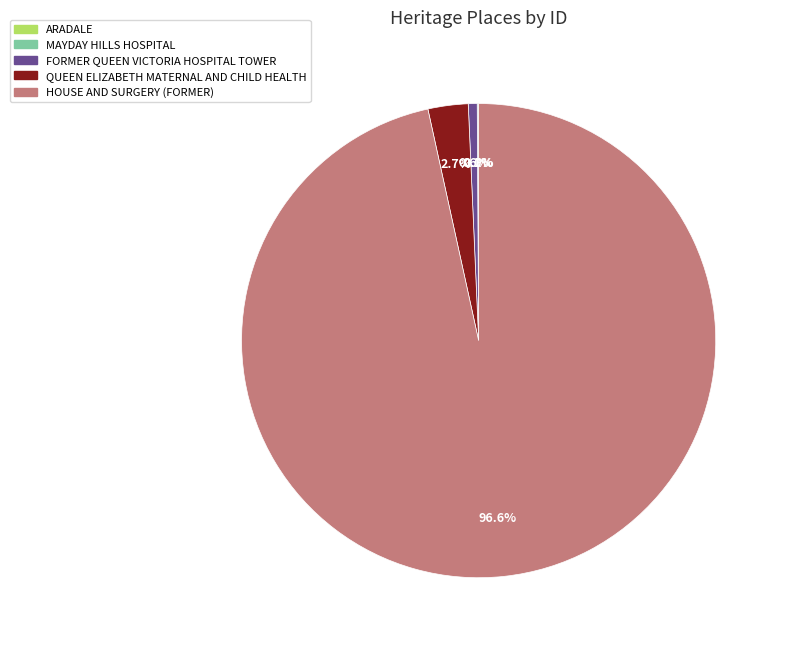

Does HOUSE AND SURGERY (FORMER) represent more than half of the total?

Yes